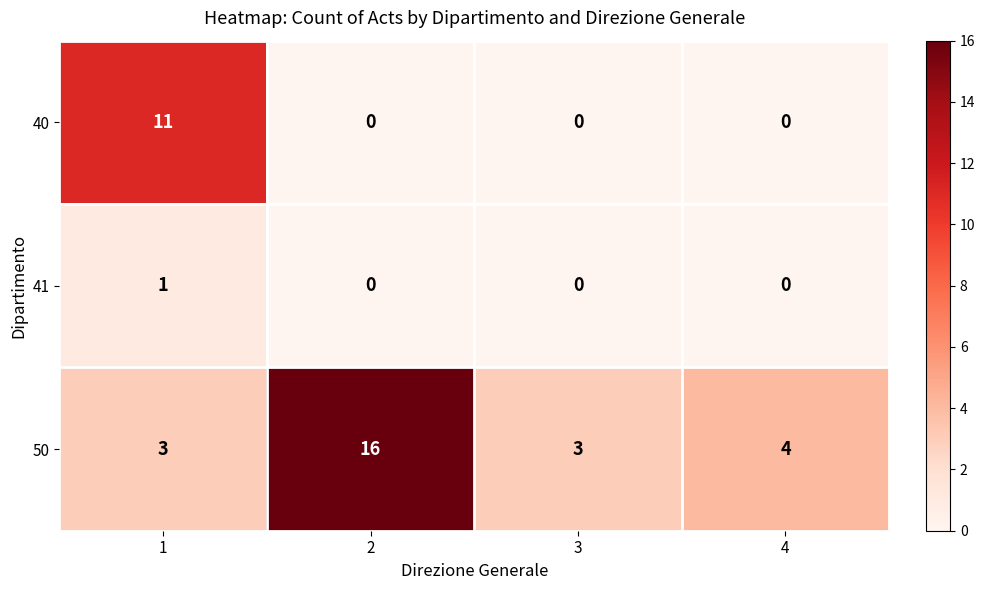

Reading left to right, transcribe all the data shown in this chart.

40: 11	0	0	0
41: 1	0	0	0
50: 3	16	3	4